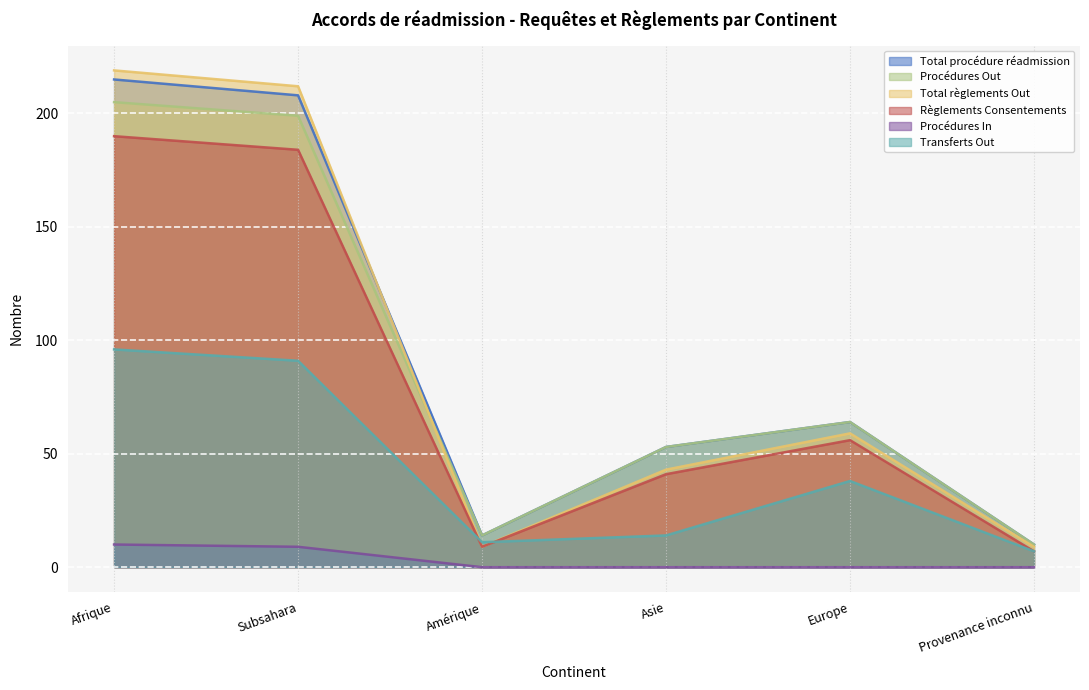

At how many categories does at least one series exceed 215?

1